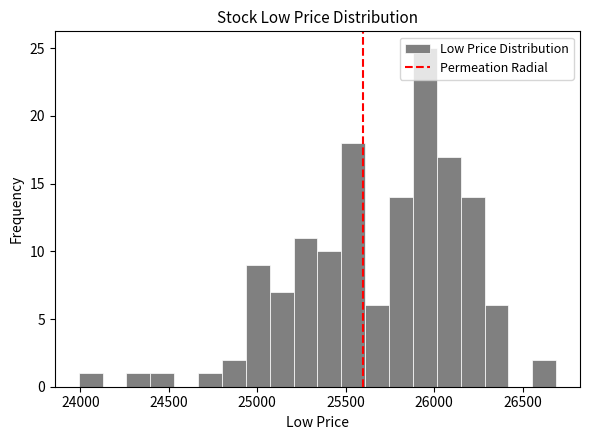

Read against the x-axis, roughly where is the centre of the tallest bar?

25950